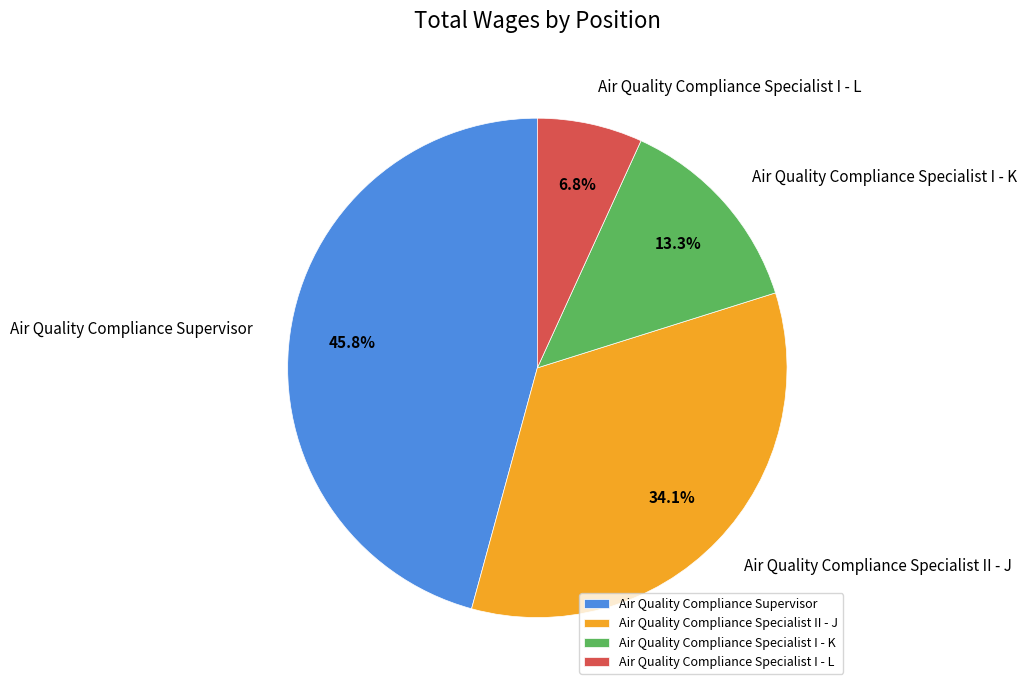

Count the number of slices in the pie.

4